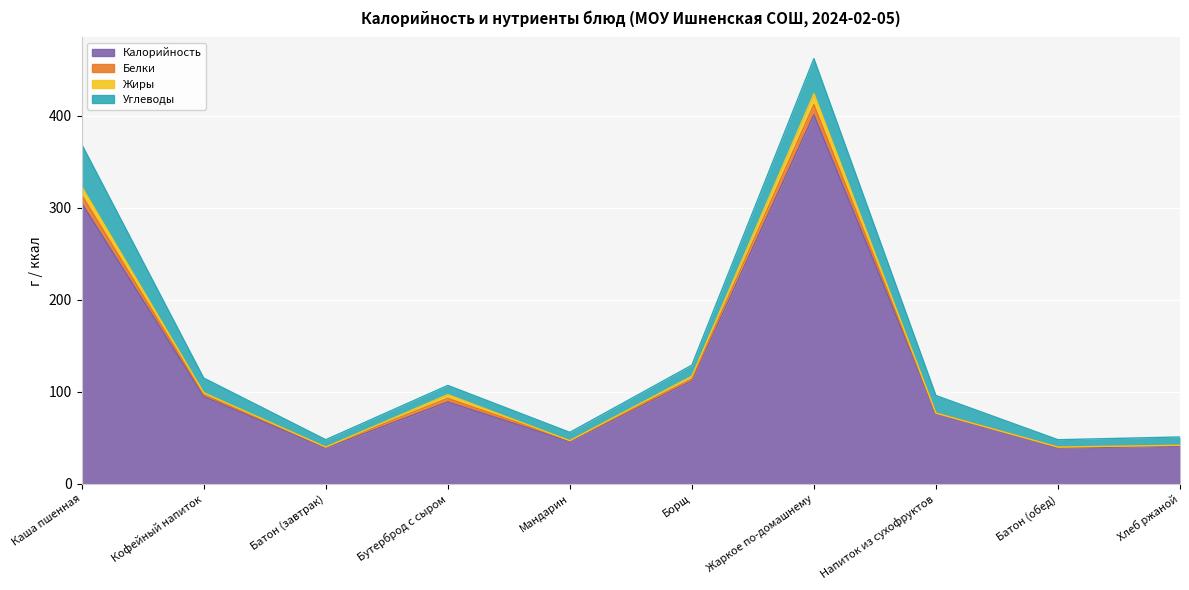

What is the highest value of the Калорийность series?

401